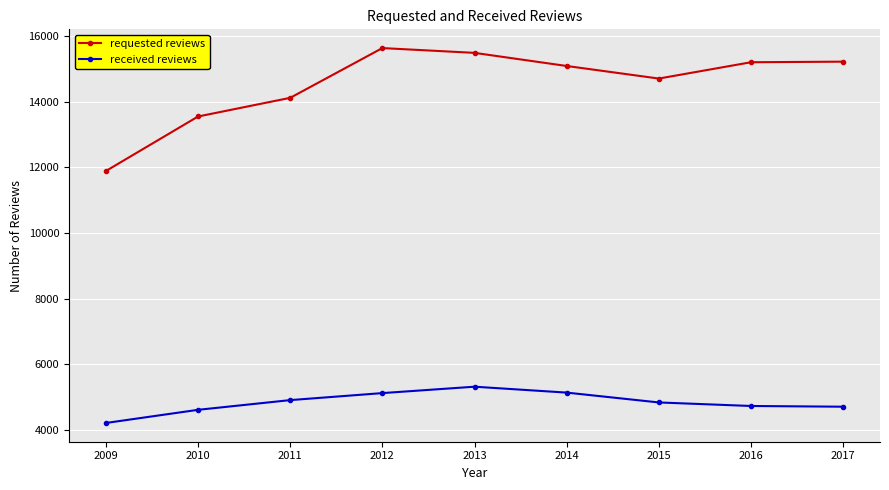

At which category does requested reviews reach its first local valley?

2015